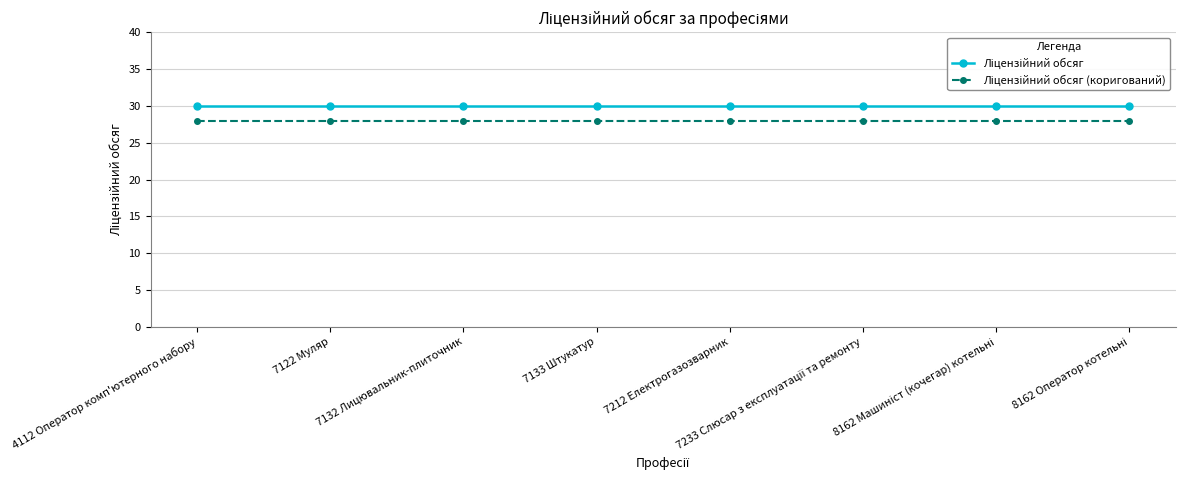

What is the total value across all series at 4112 Оператор комп'ютерного набору?

58